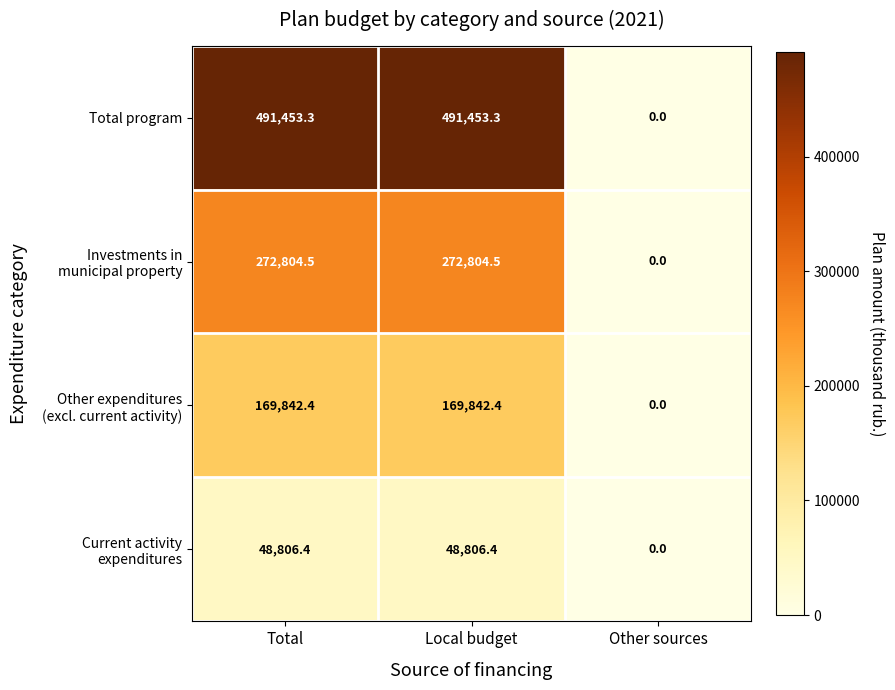

At which category does the chart reach its minimum across all series?

Other sources